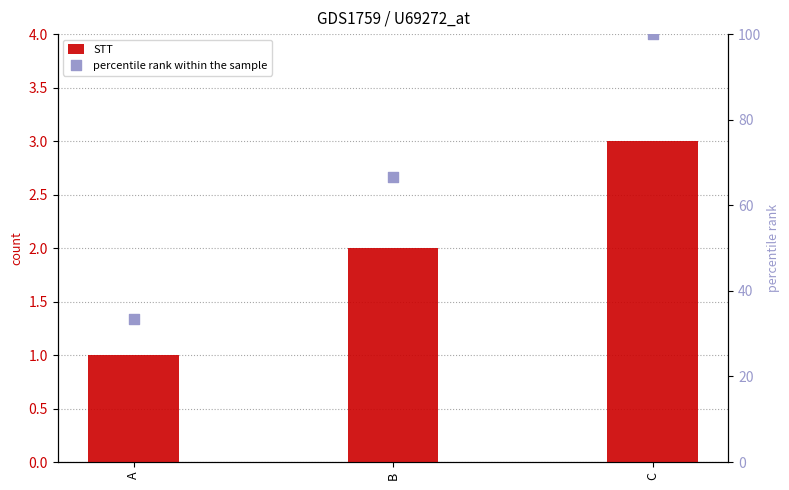

Which series reaches the maximum Y coordinate?

percentile rank within the sample